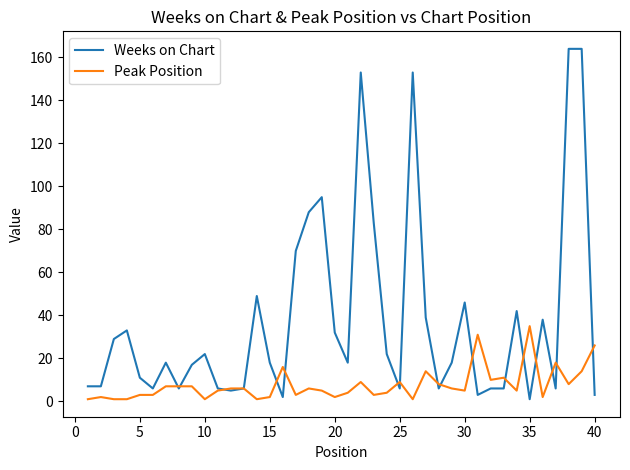

Which series has the largest range (max minus min)?

Weeks on Chart